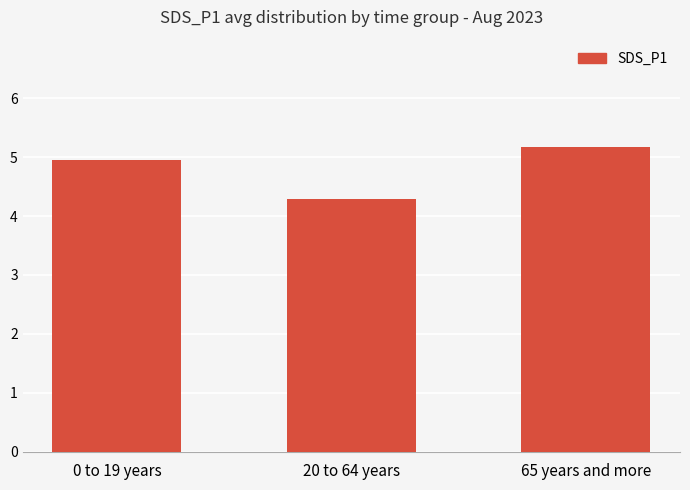

How many data points does each series have?

3